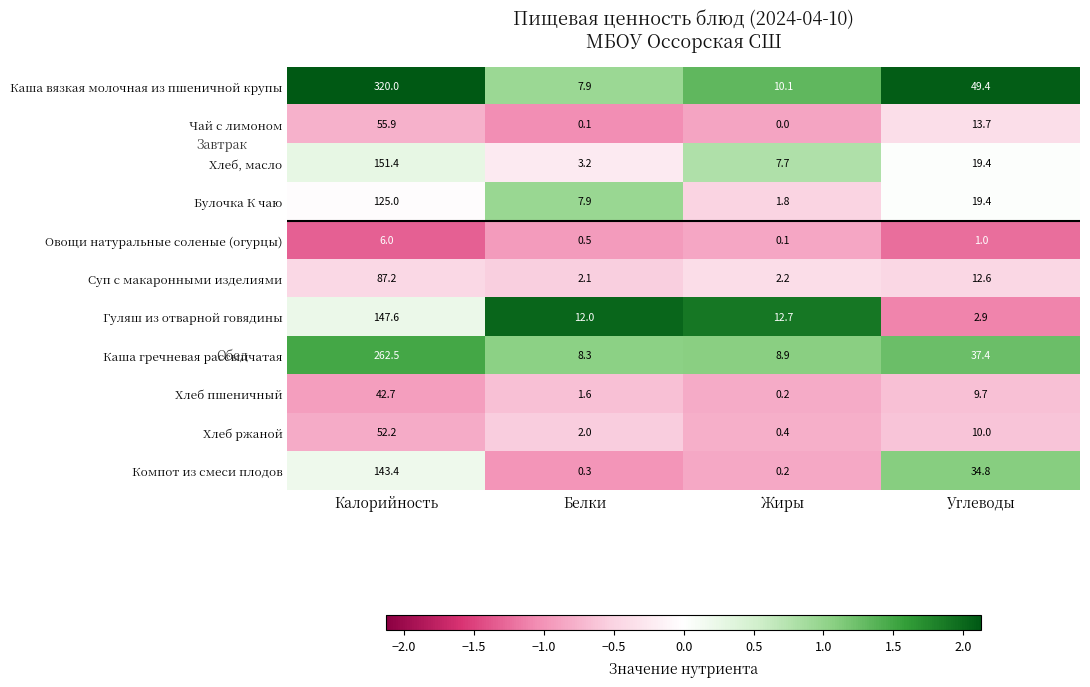

Which category has the lowest value in the Суп с макаронными изделиями series?

Белки